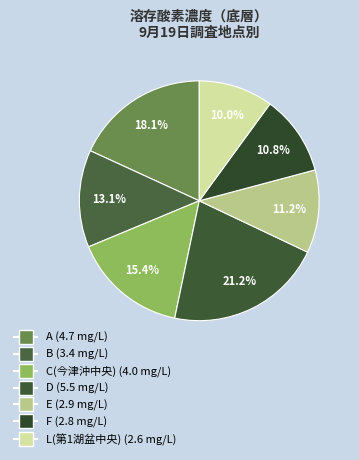

Count the number of slices in the pie.

7